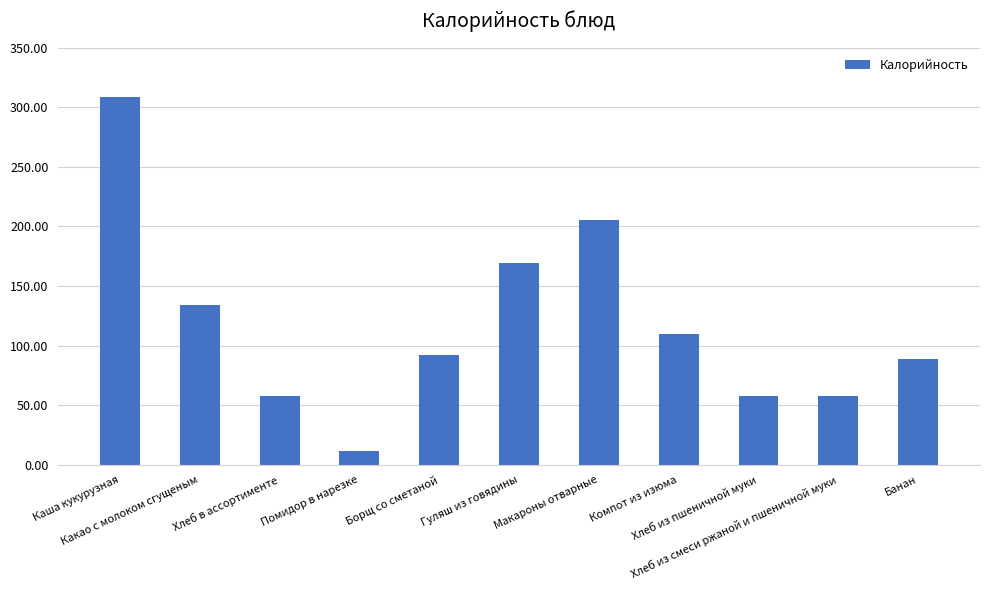

What is the ratio of the value at Какао с молоком сгущеным to the value at Макароны отварные?

0.7